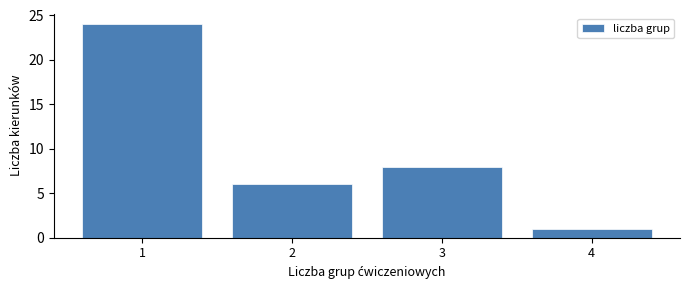

Reading left to right, list all the values displayed in this chart.

1=24	2=6	3=8	4=1